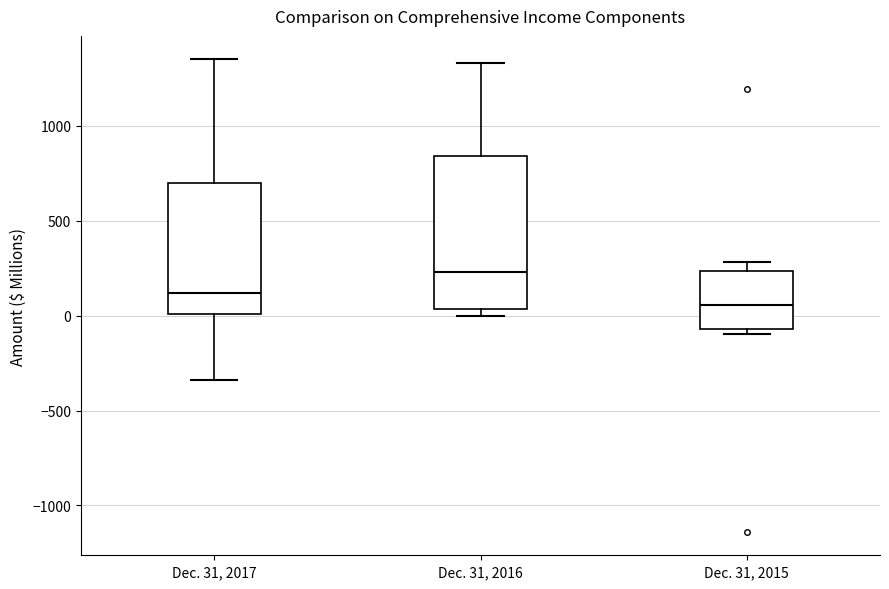

Where is the upper edge of the box for Dec. 31, 2017 on the y-axis? The values are not printed on the chart, so give them approximately, as read against the axis.

700